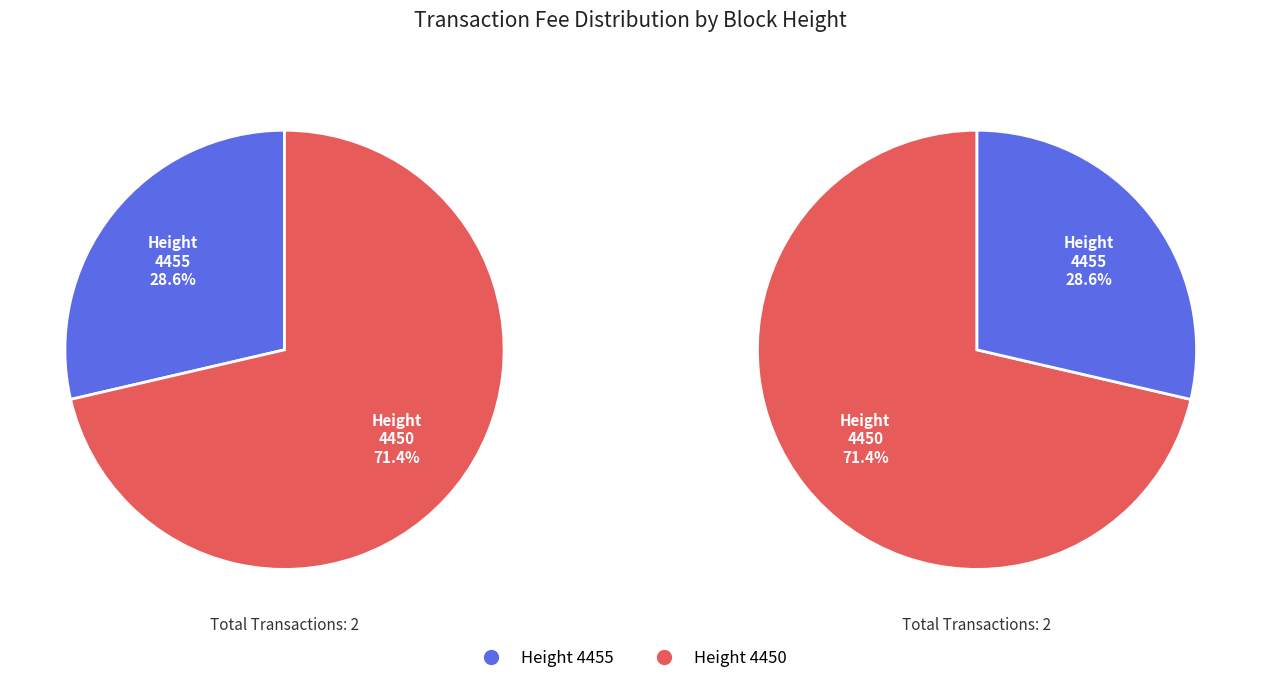

Which slice is the smallest?

4455